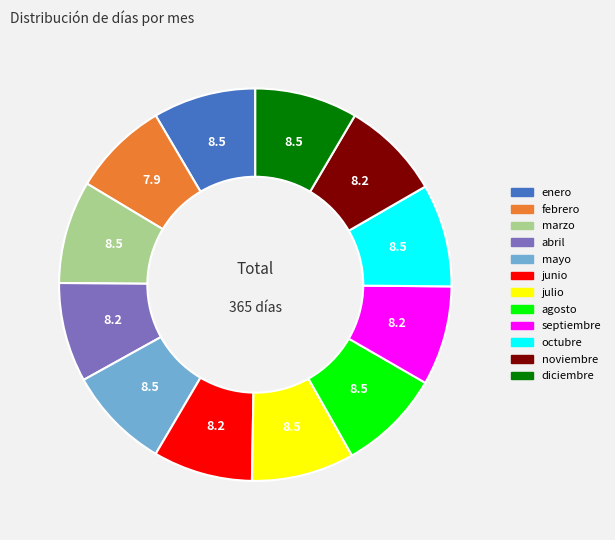

How many slices are in this pie chart?

12